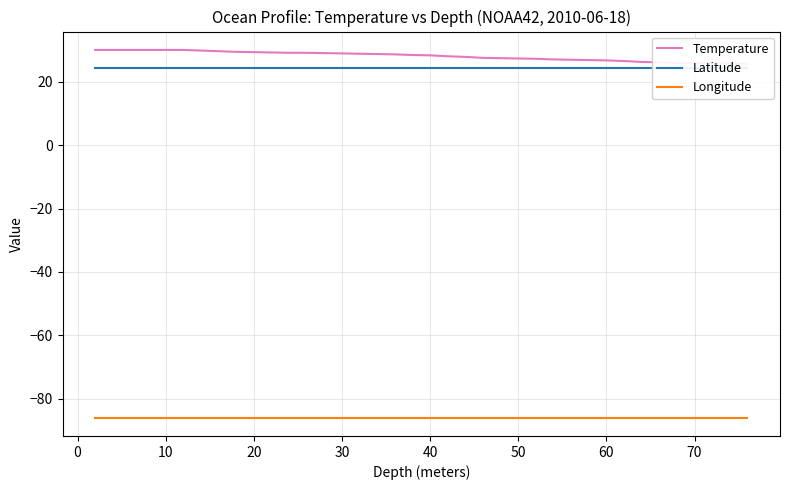

True or false: Latitude has a value of 35.4 at 10.

False